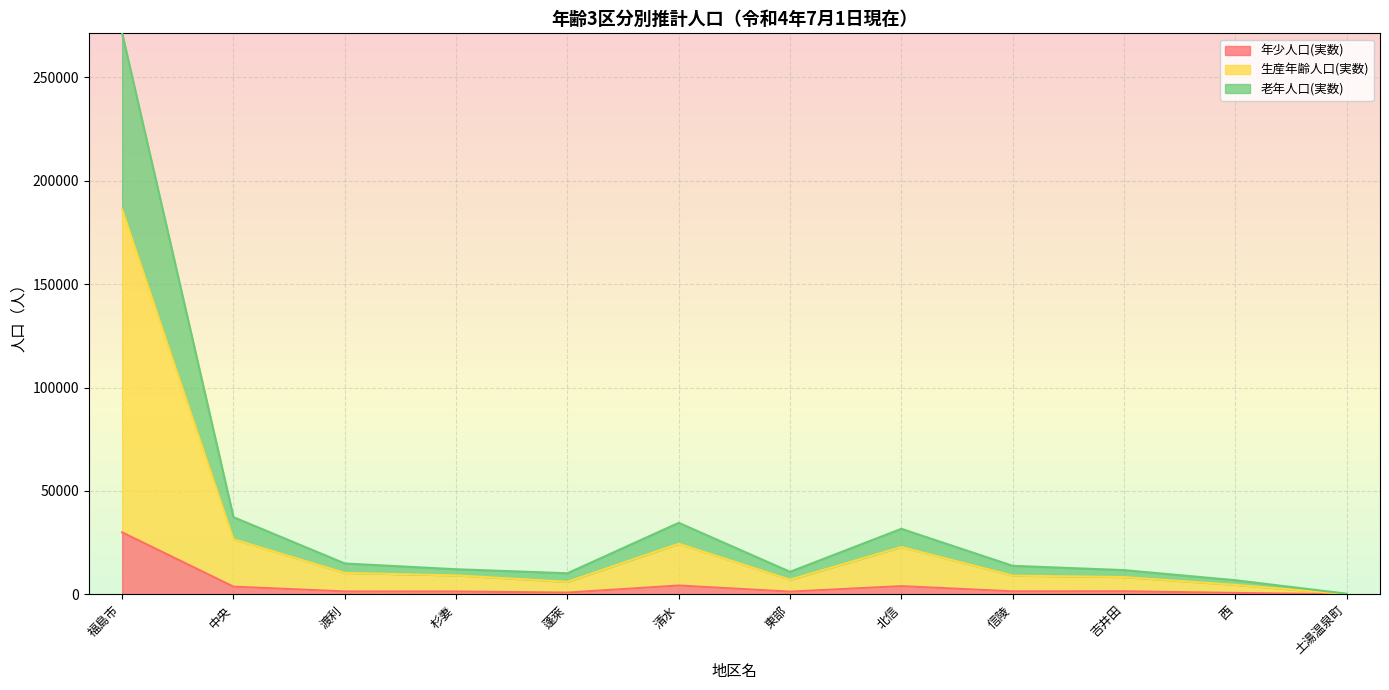

At which category is the sum across all series the highest?

福島市